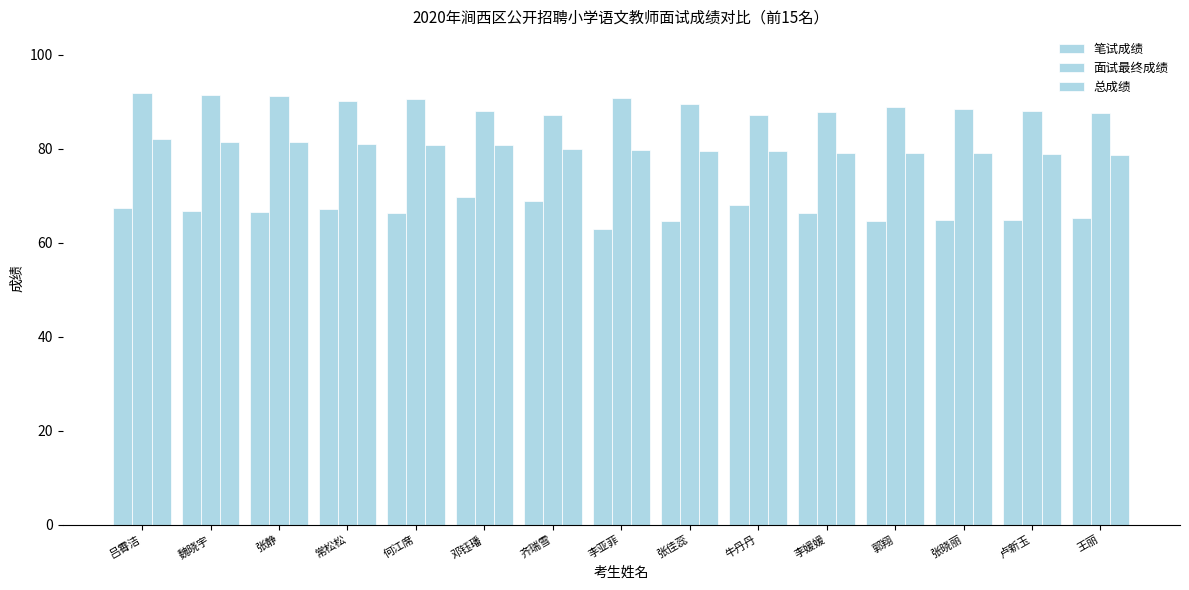

Count the number of data series in this chart.

3